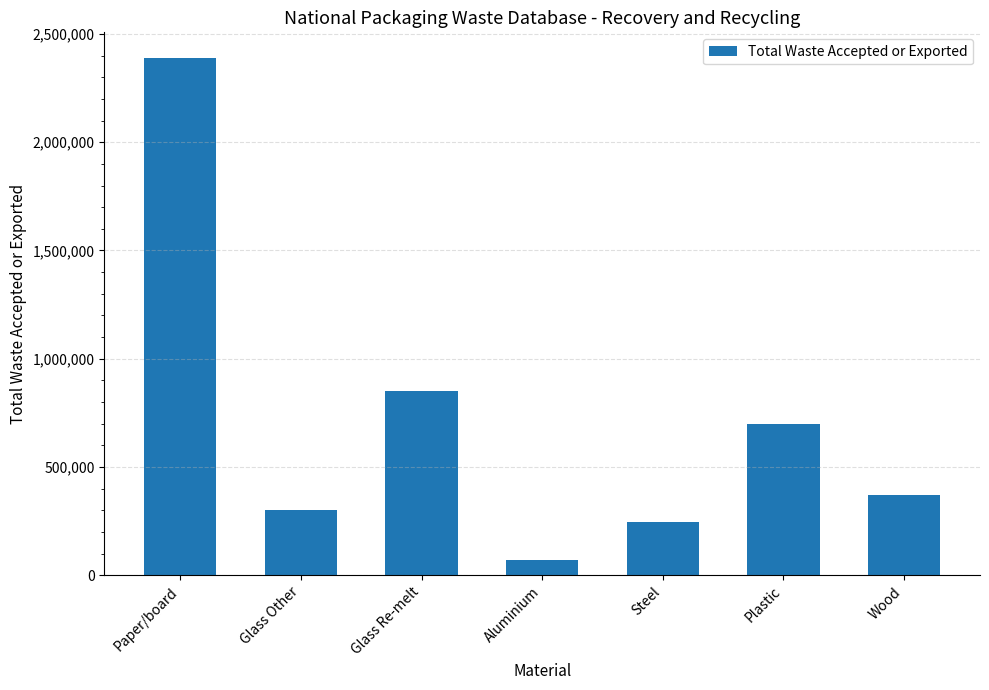

What position from the right is Steel?

3